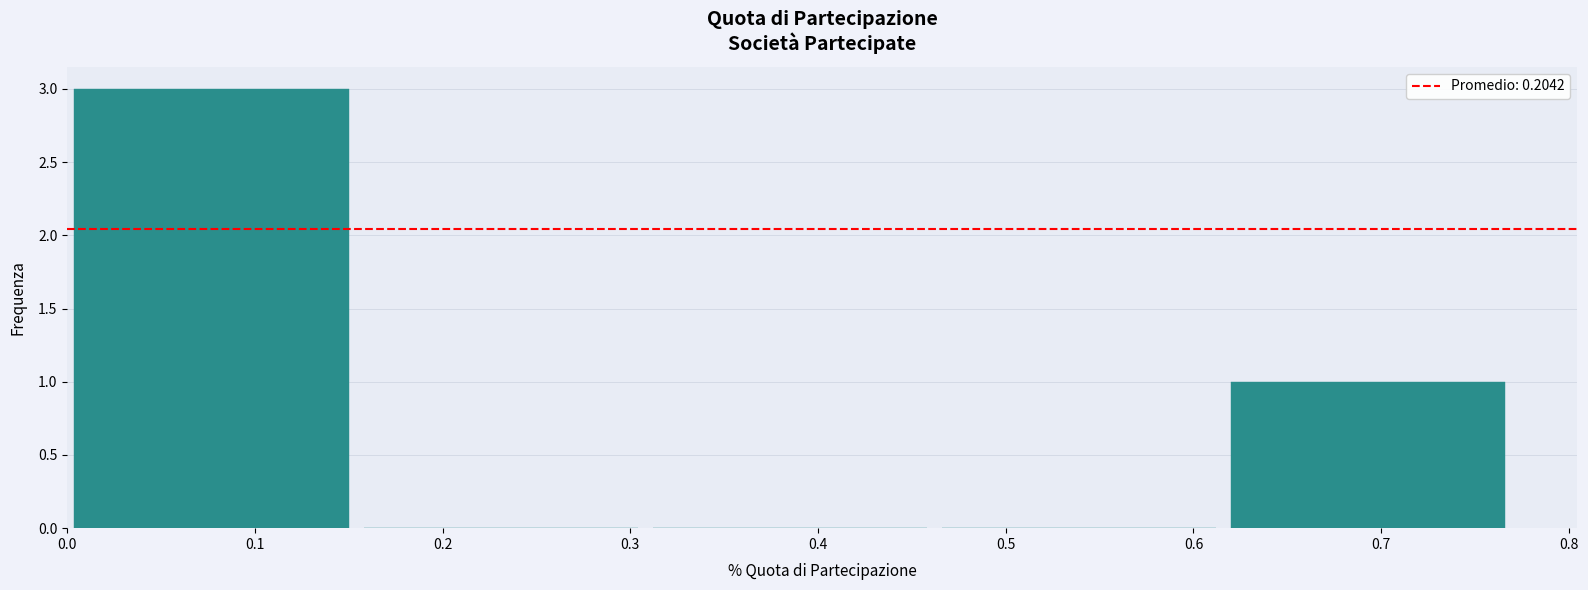

Over which range of the x-axis is the bar tallest?

0.000 to 0.154